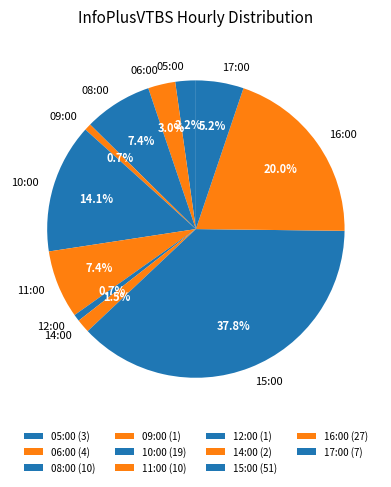

True or false: 12:00 accounts for 11% of the total.

False